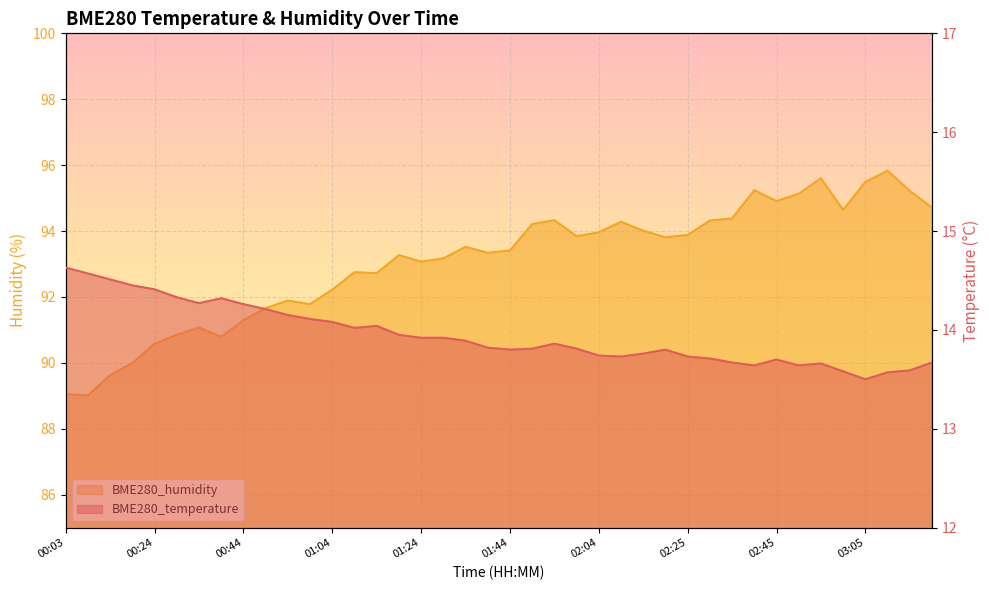

Is the value of BME280_humidity at 01:19 greater than the value of BME280_temperature at 02:15?

Yes